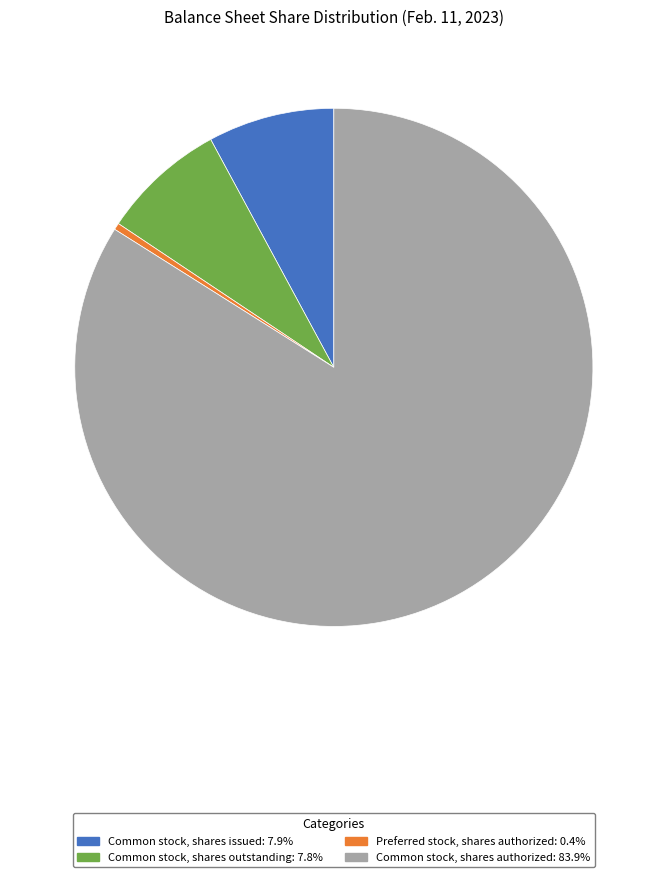

Which category has the biggest portion of the pie?

Common stock, shares authorized